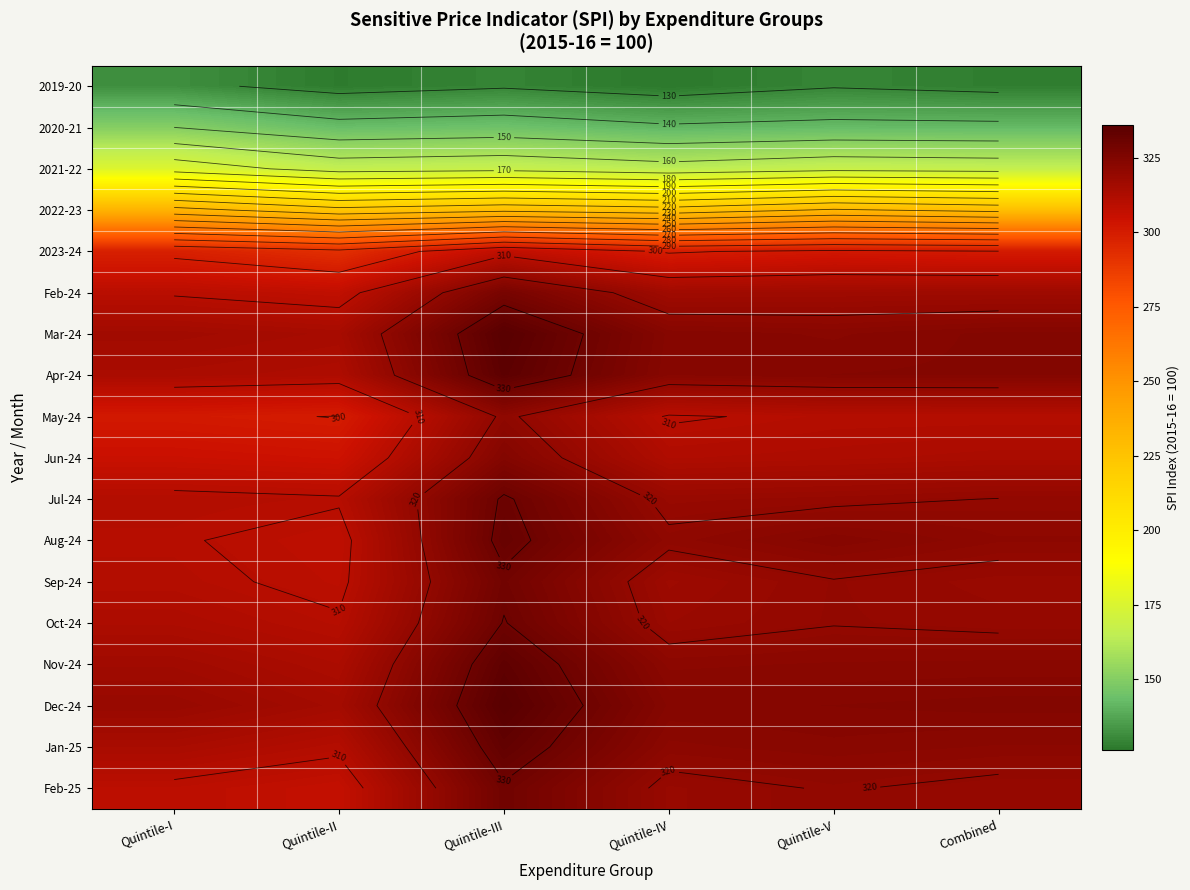

The Oct-24 series shows 319.2 at Combined. True or false?

True